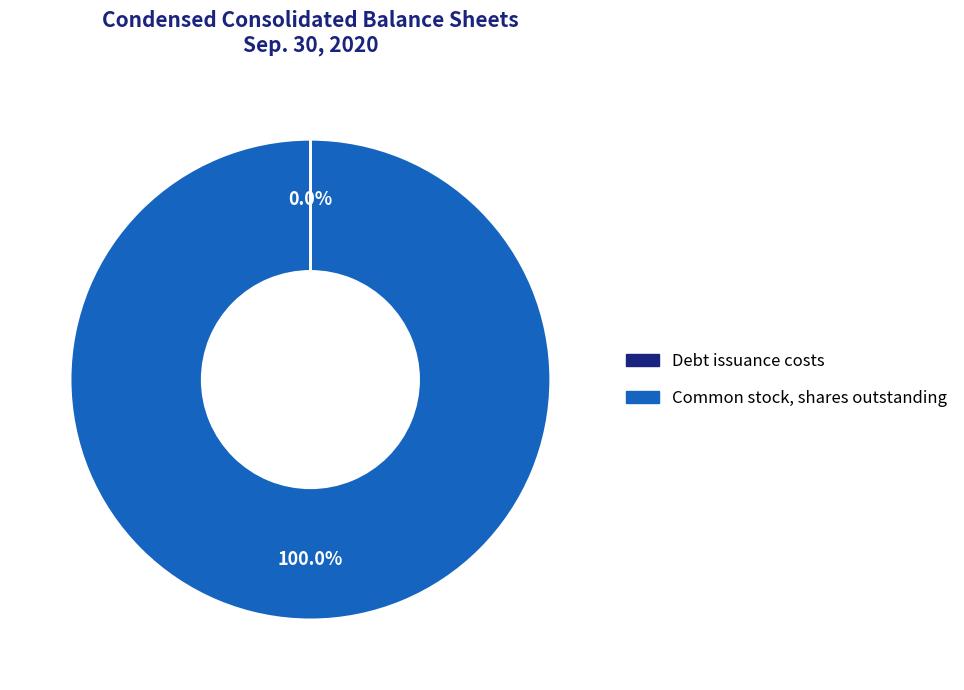

What is the largest slice in the pie chart?

Common stock, shares outstanding